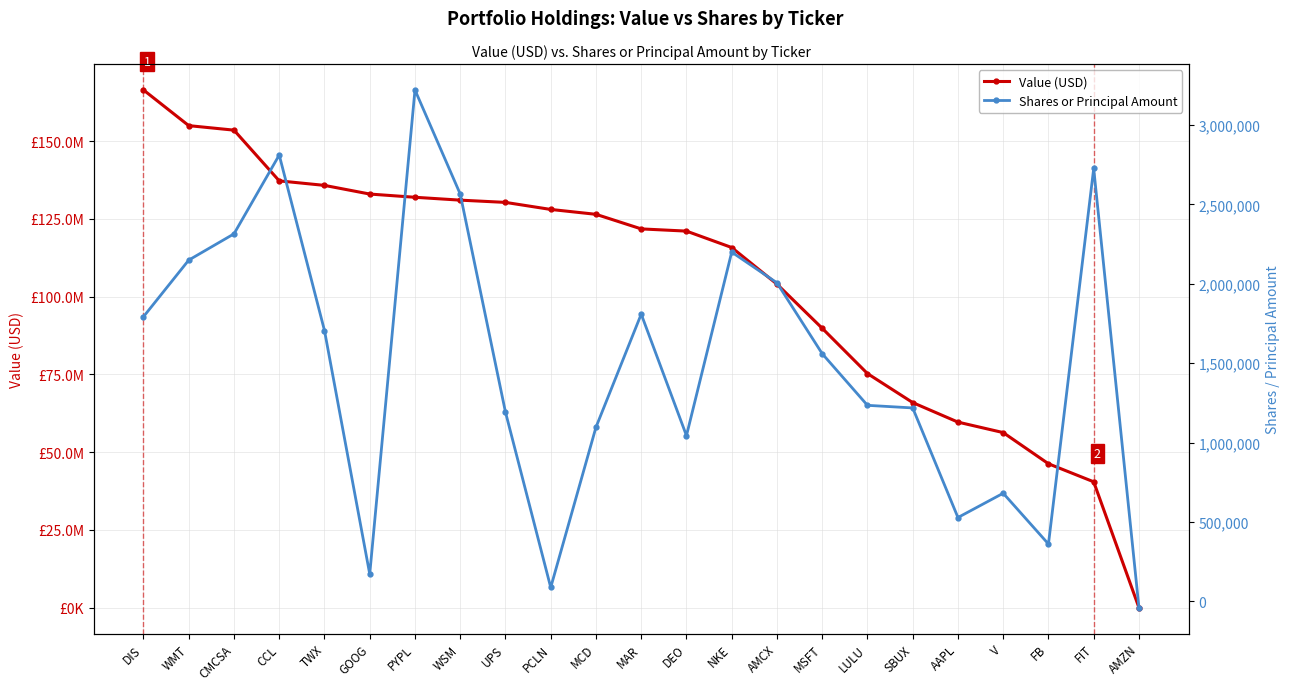

The value of Shares or Principal Amount at PYPL is 1734714. True or false?

False